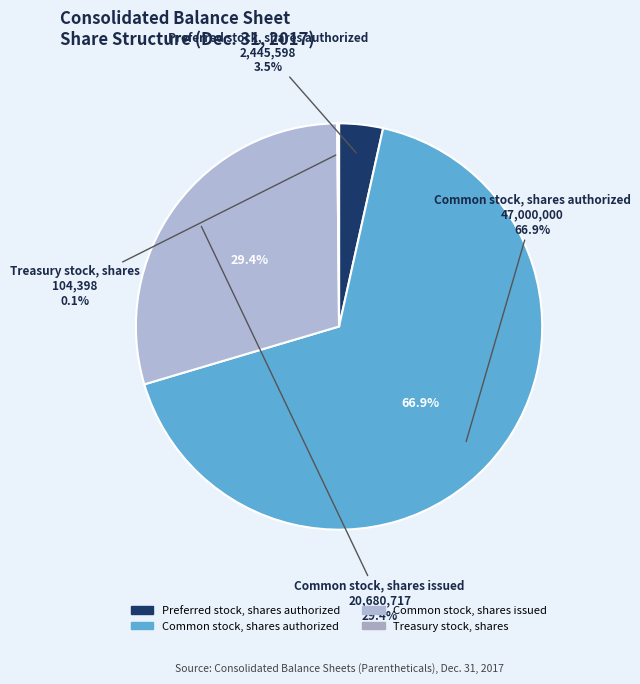

True or false: Preferred stock, shares authorized accounts for 3% of the total.

True